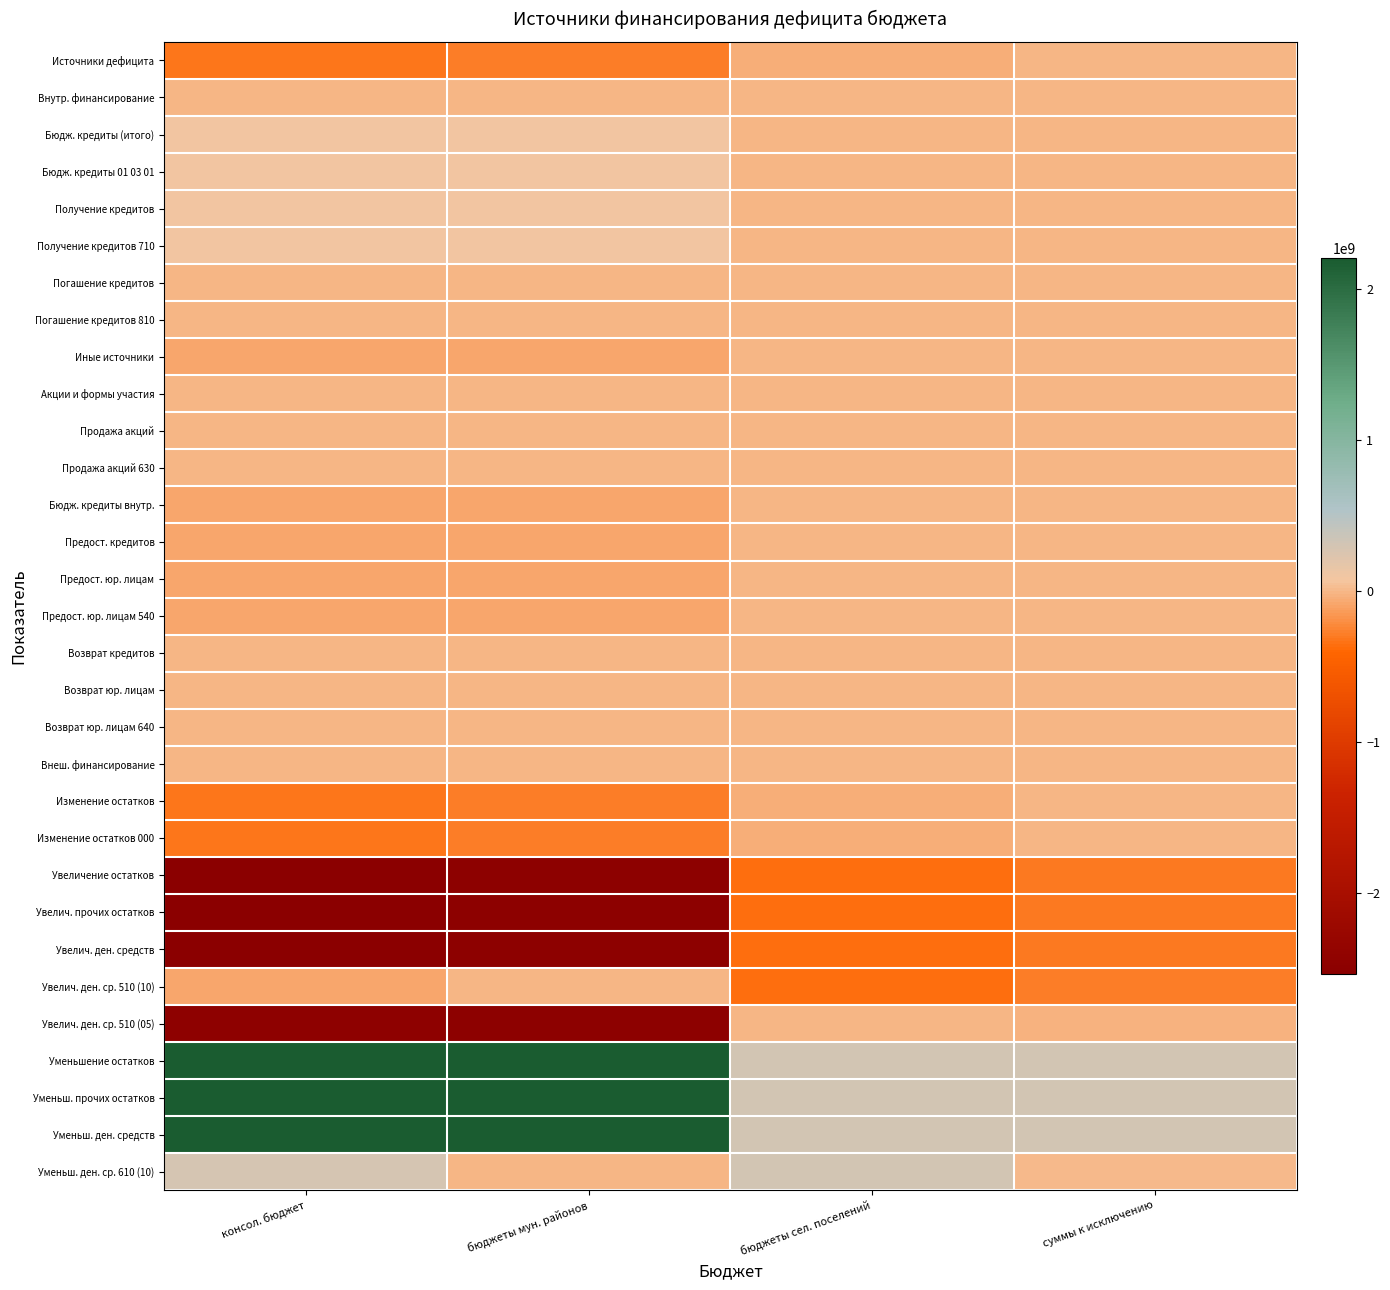

Which series has the widest spread of values?

Увелич. ден. ср. 510 (05)